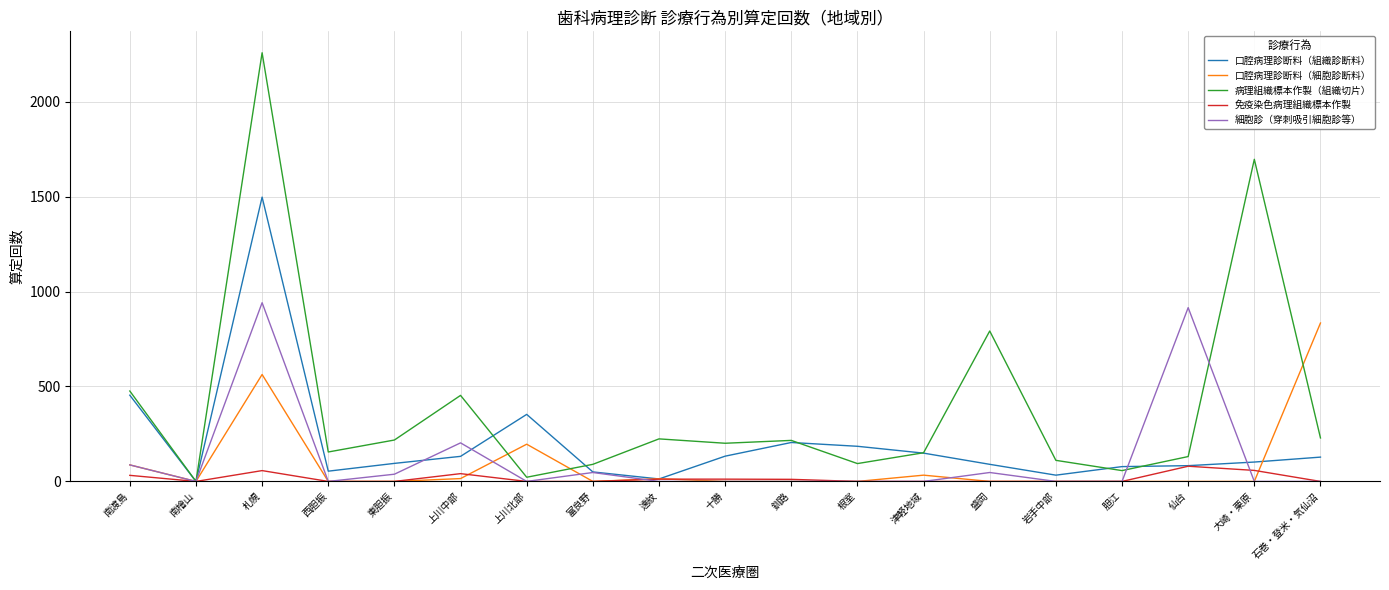

What position from the right is 南檜山?

18